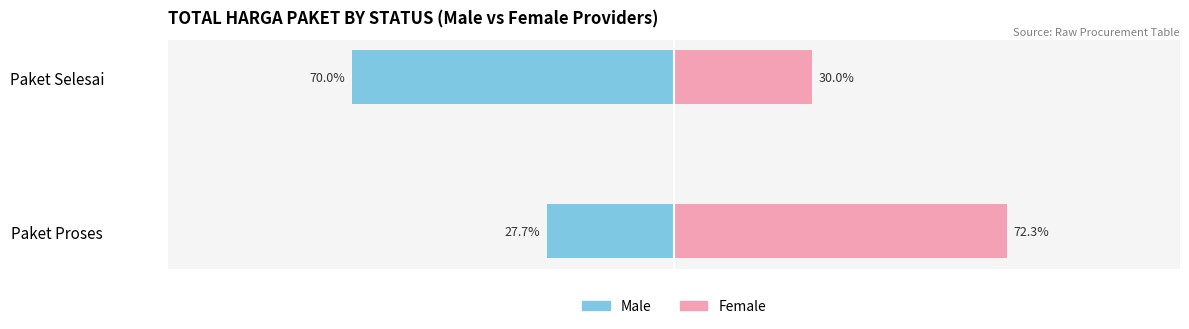

What is the average value of the Male series?

-48.9